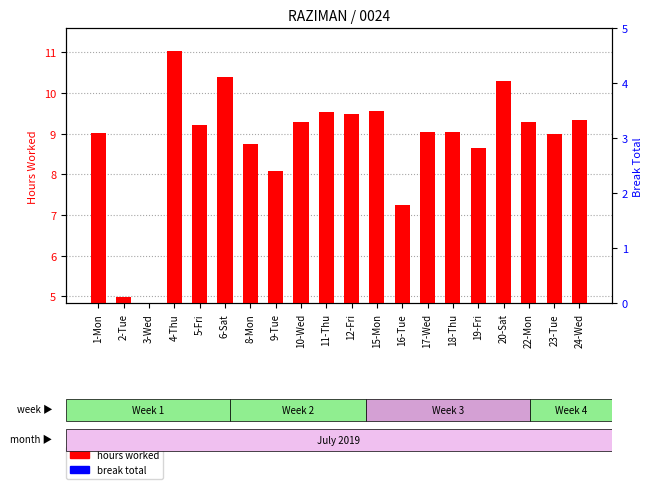

Is it true that break total equals 0.0 at 20-Sat?

True